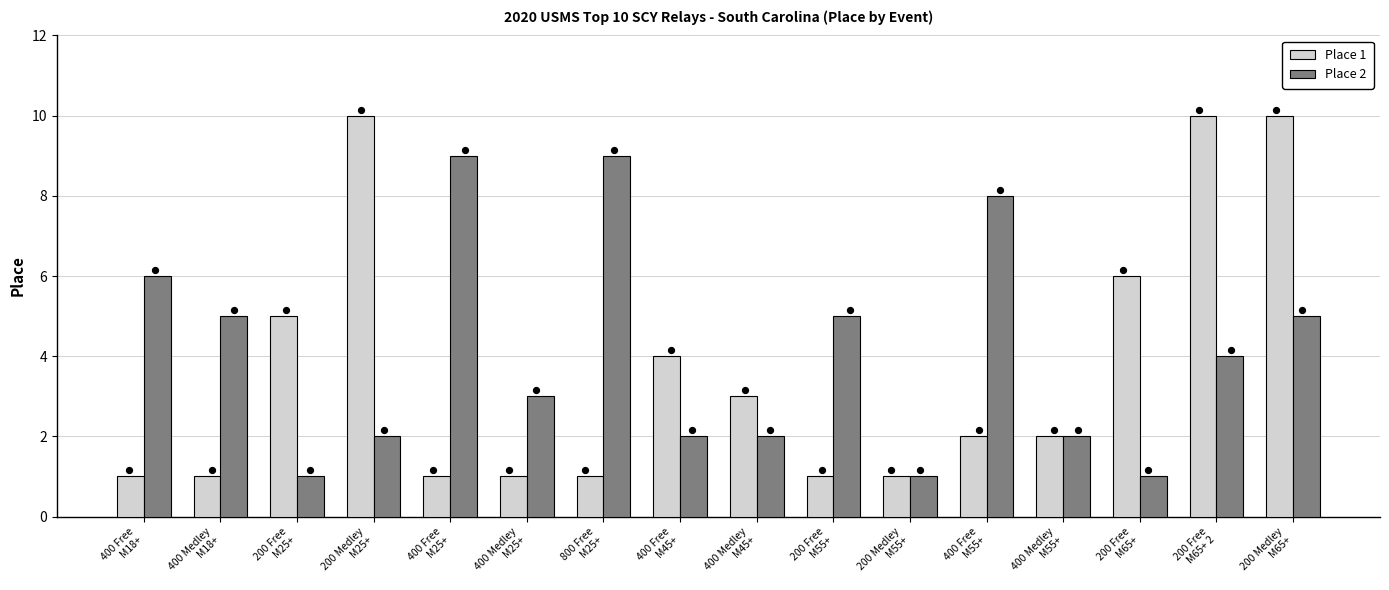

Which series contains the lowest Y value?

Place 1